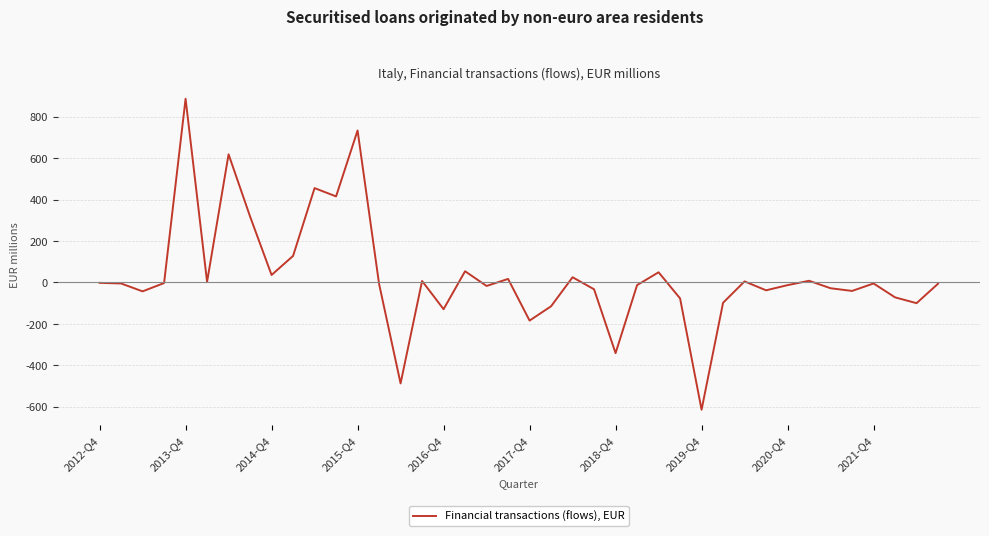

What is the maximum value shown in the chart?

886